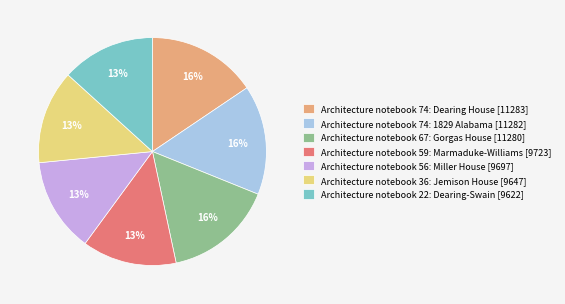

True or false: Architecture notebook 74: Dearing House [11283] accounts for 16% of the total.

True